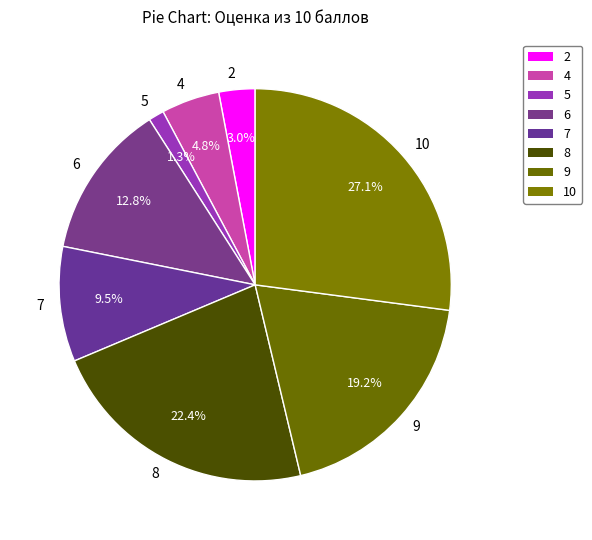

What percentage is the 4 slice, to the nearest percent?

5%